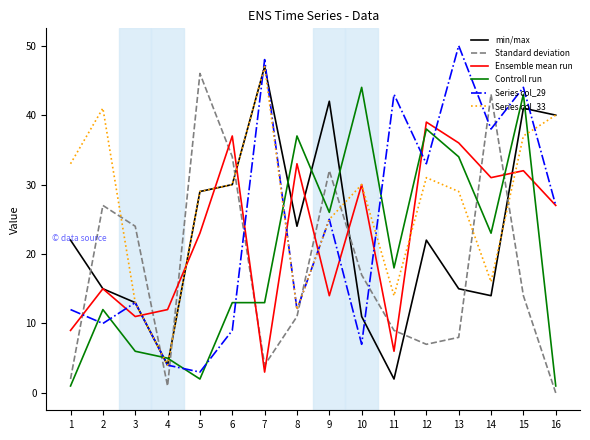

Reading left to right, list all the values displayed in this chart.

min/max: 22	15	13	4	29	30	47	24	42	11	2	22	15	14	41	40
Standard deviation: 2	27	24	1	46	34	4	11	32	17	9	7	8	43	14	0
Ensemble mean run: 9	15	11	12	23	37	3	33	14	30	6	39	36	31	32	27
Controll run: 1	12	6	5	2	13	13	37	26	44	18	38	34	23	43	1
Series col_29: 12	10	13	4	3	9	48	12	25	7	43	33	50	38	44	27
Series col_33: 33	41	13	4	29	30	47	12	25	30	14	31	29	16	37	40